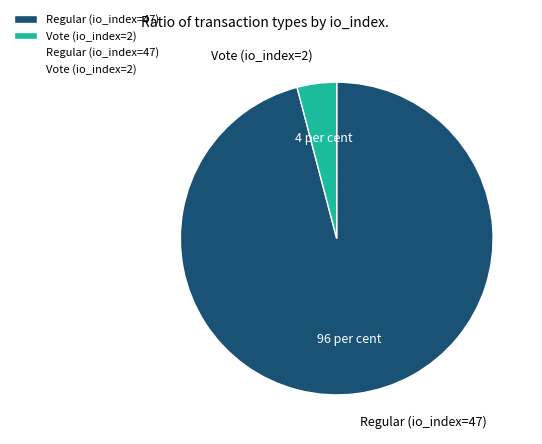

Count the number of slices in the pie.

2